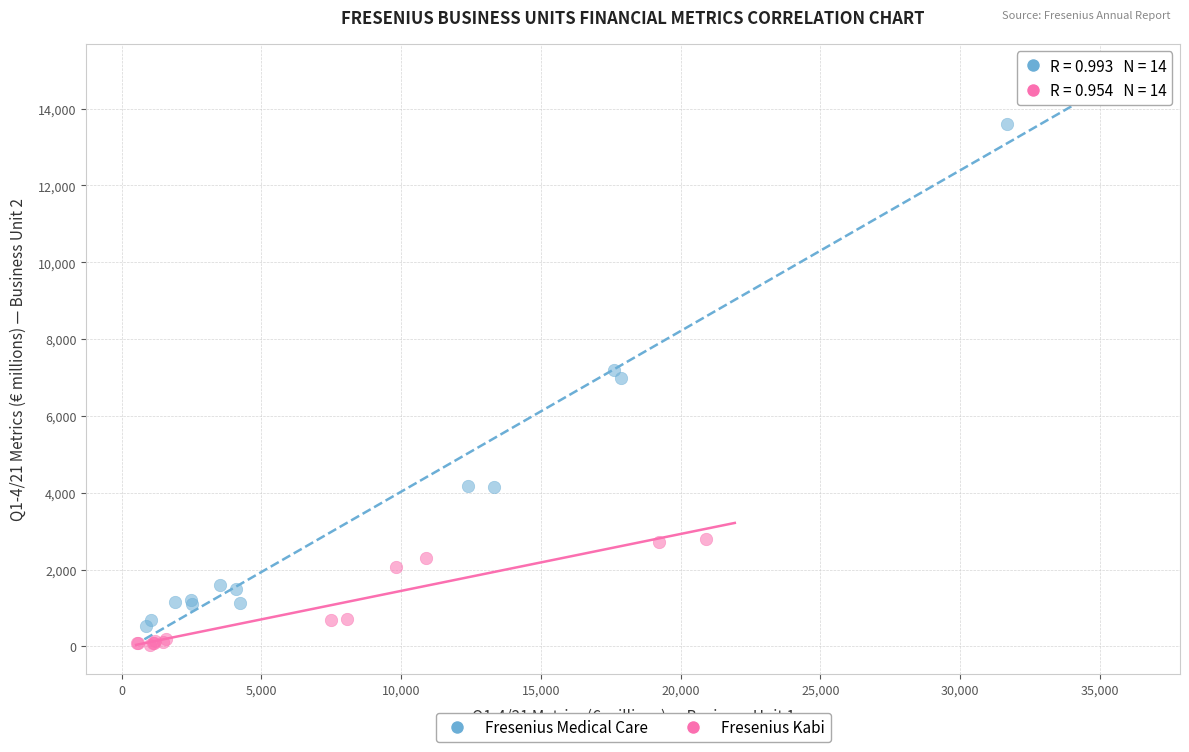

Which series reaches the maximum Y coordinate?

Fresenius Medical Care